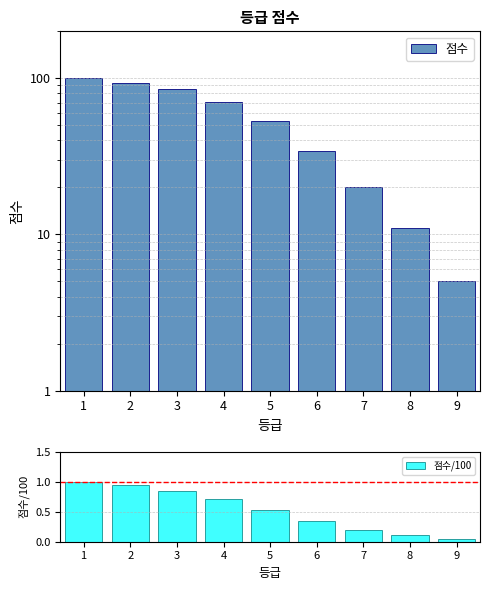

What is the sum of the 점수 values at 4 and 3?

156.0